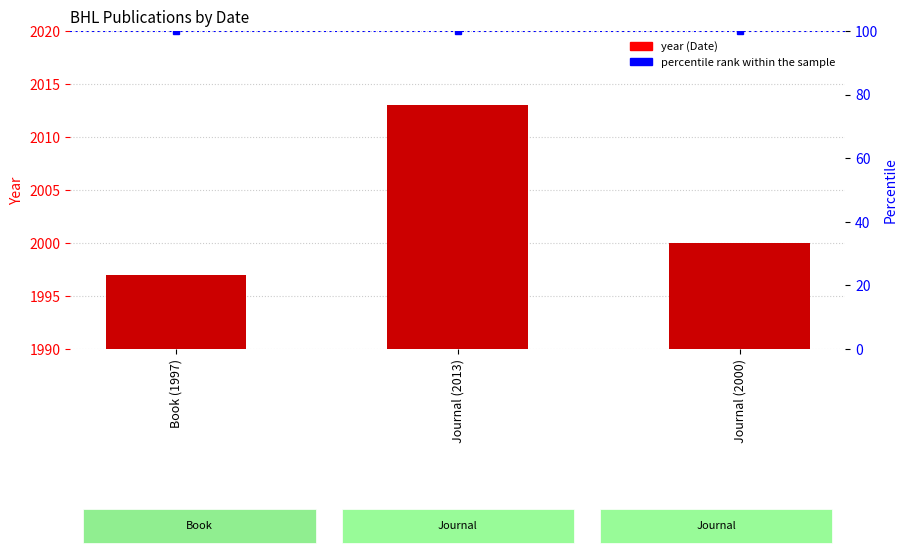

At how many categories does at least one series exceed 334?

3